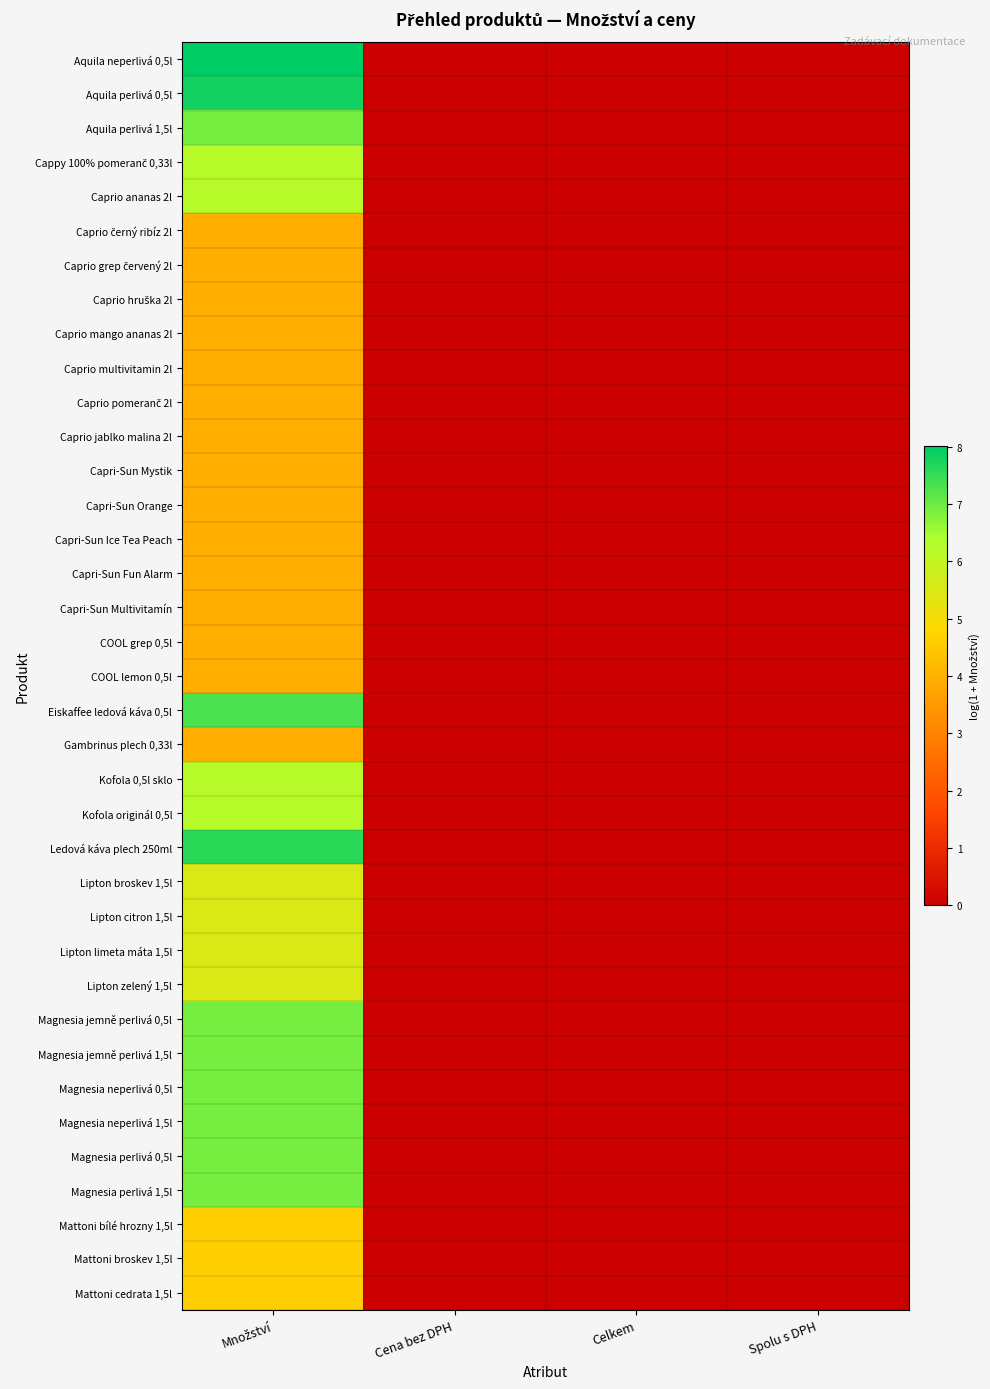

Which label corresponds to the smallest value in the chart?

Cena bez DPH